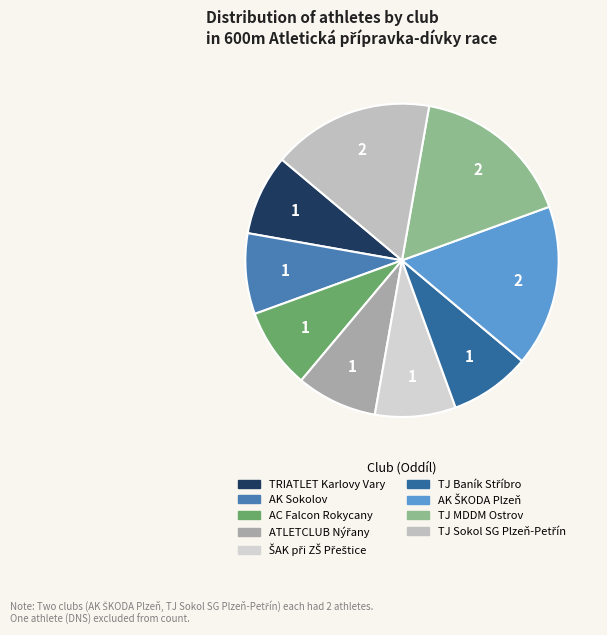

The ATLETCLUB Nýřany slice represents 15% of the pie. True or false?

False